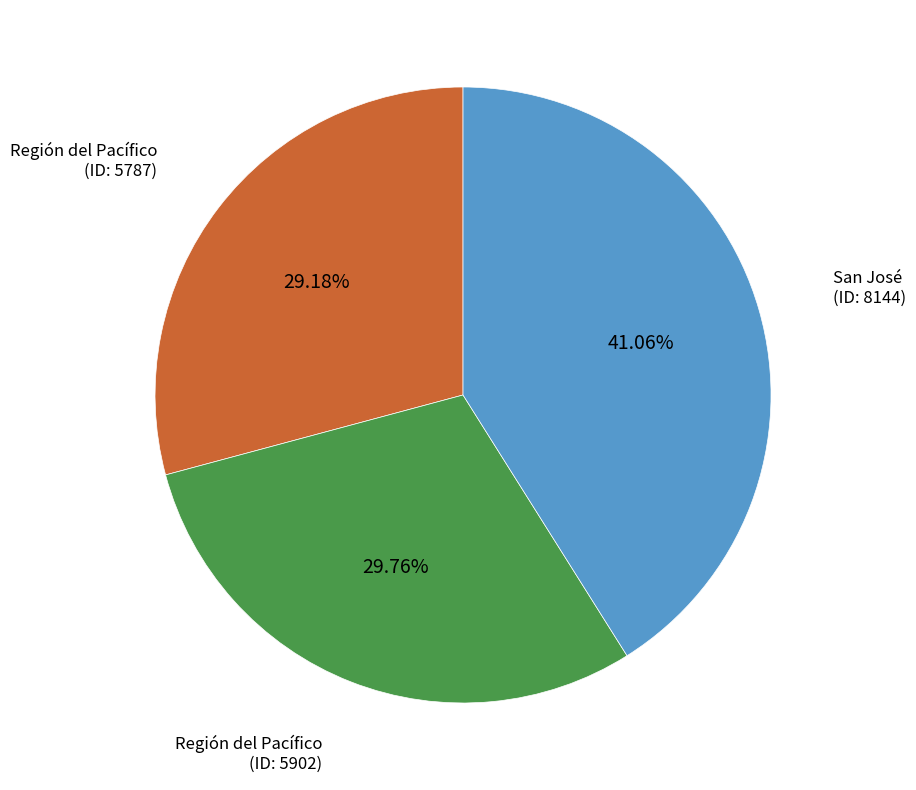

How many slices are in this pie chart?

3